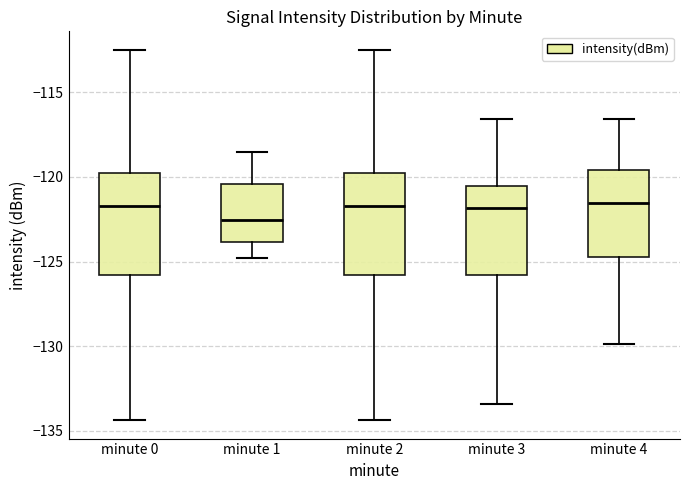

Reading left to right, read every box against the y-axis: the position of its median line, the range the box covers, and the ends of its whiskers. The values are not printed on the chart, so give them approximately, as read against the axis.

minute 0: median -121.5, box -126.0 to -120.0, whiskers -134.5 to -112.5
minute 1: median -122.5, box -124.0 to -120.5, whiskers -125.0 to -118.5
minute 2: median -121.5, box -126.0 to -120.0, whiskers -134.5 to -112.5
minute 3: median -122.0, box -126.0 to -120.5, whiskers -133.5 to -116.5
minute 4: median -121.5, box -124.5 to -119.5, whiskers -130.0 to -116.5